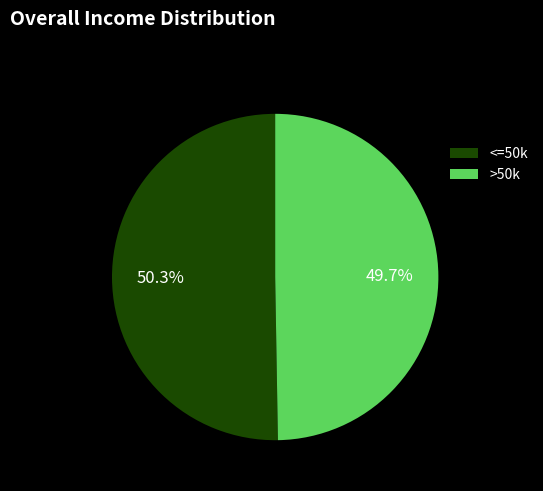

Rank the categories by value from lowest to highest.

>50k, <=50k